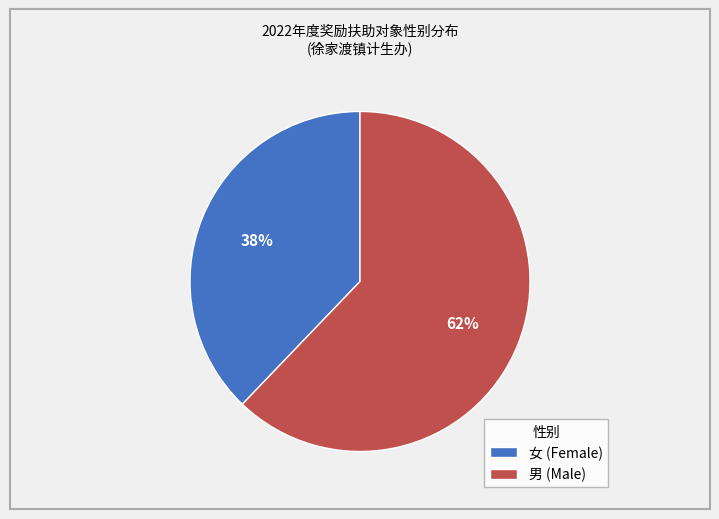

Which slice is the smallest?

女